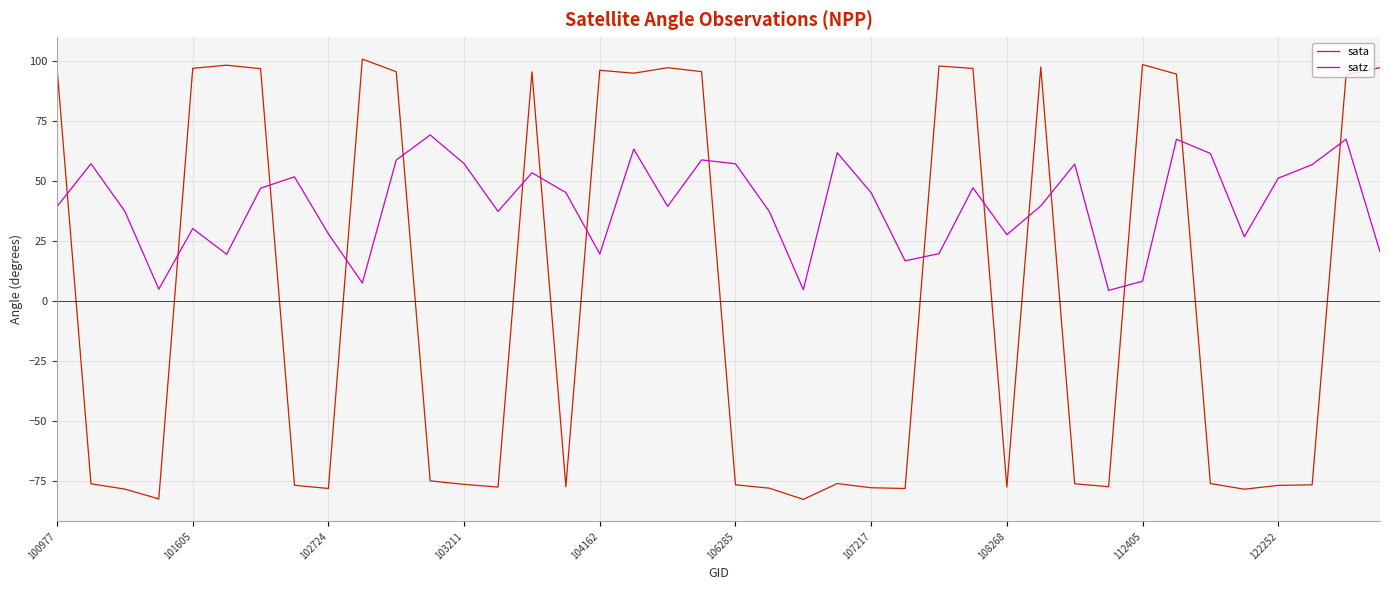

What is the difference between the maximum and minimum values in the satz series?

64.8